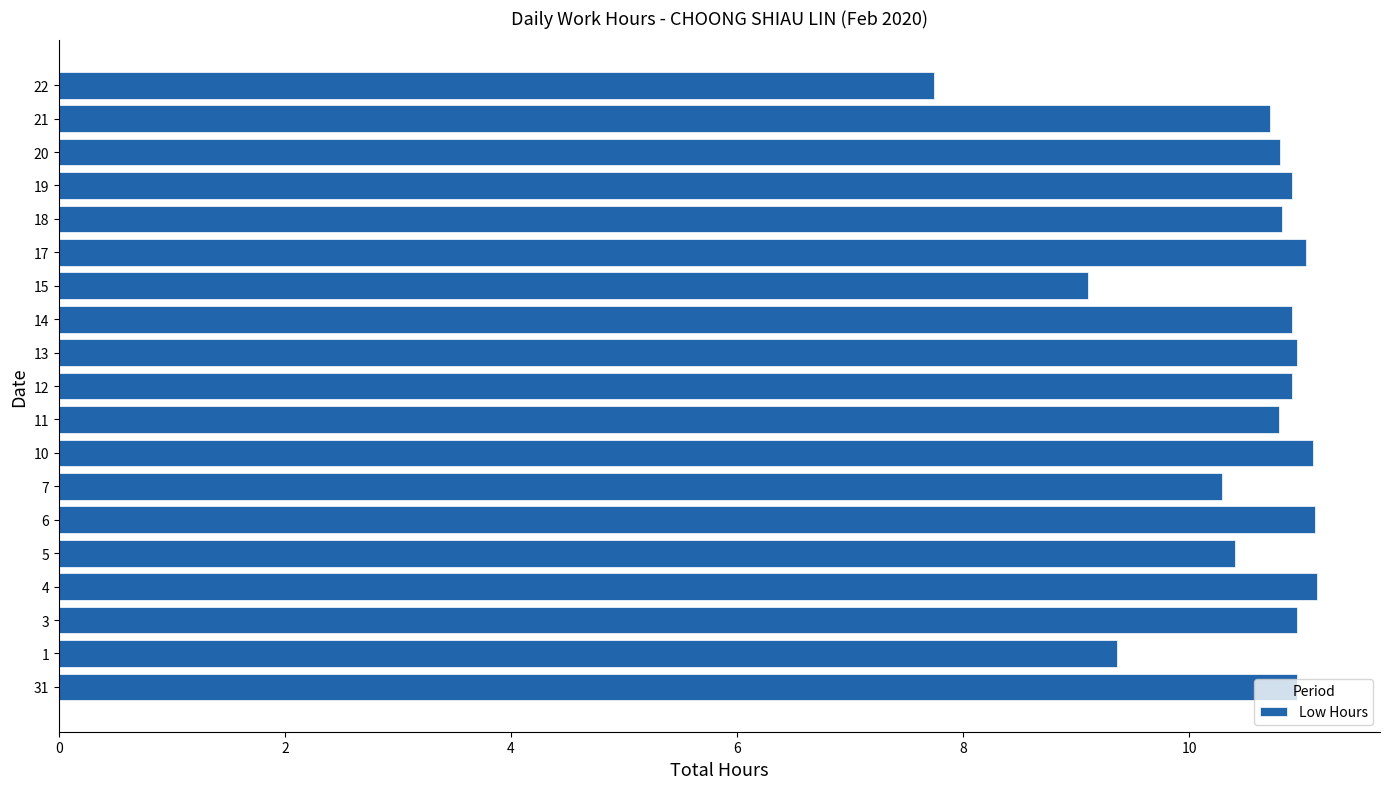

What is the ratio of the value at 13 to the value at 14?

1.0